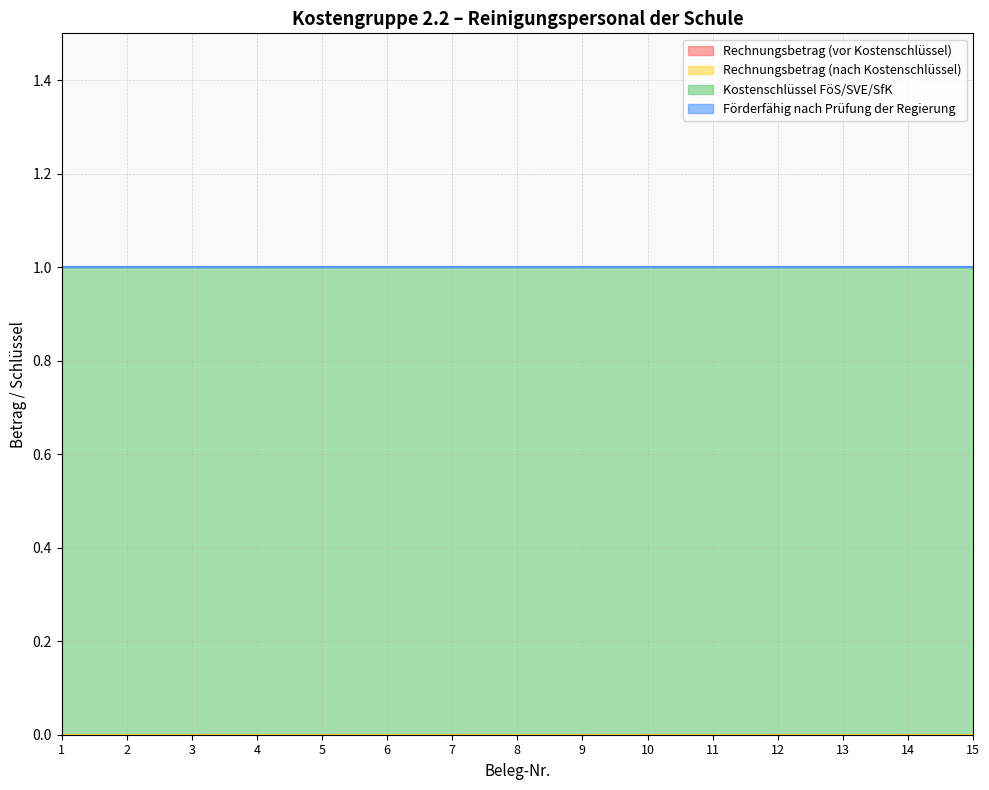

At how many categories does at least one series exceed 0?

15